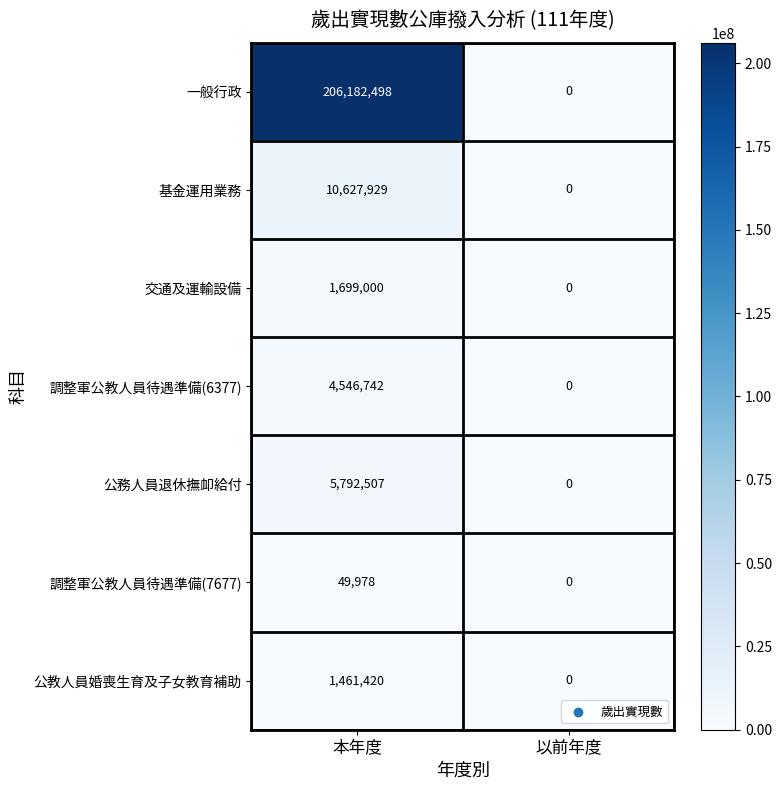

The 公務人員退休撫卹給付 series shows 2067029 at 本年度. True or false?

False